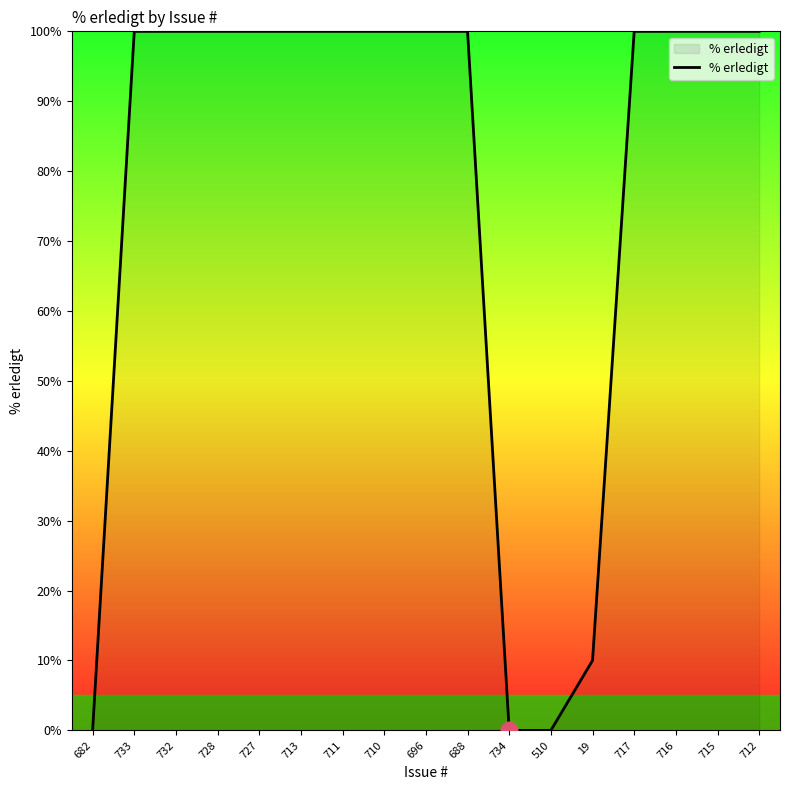

What is the change in value from 732 to 510?

-100